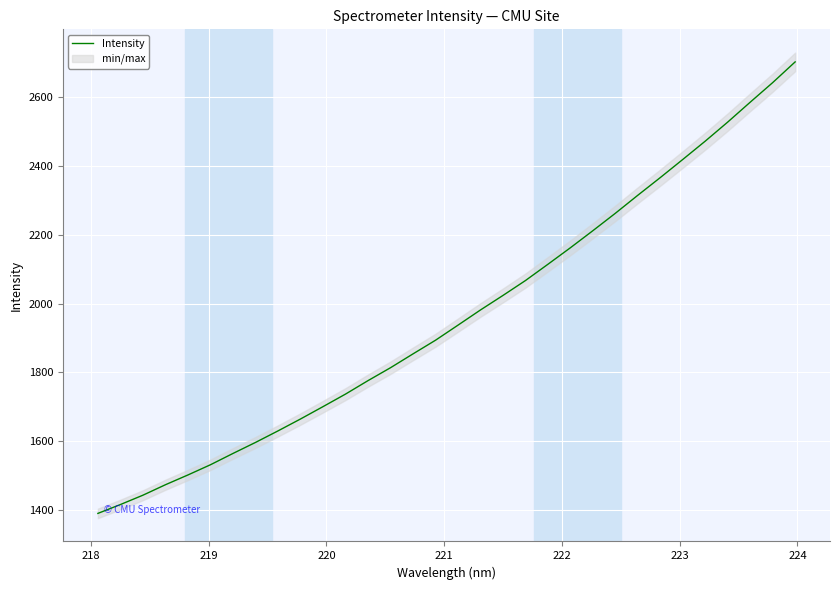

What is the maximum value for Intensity?

2703.0